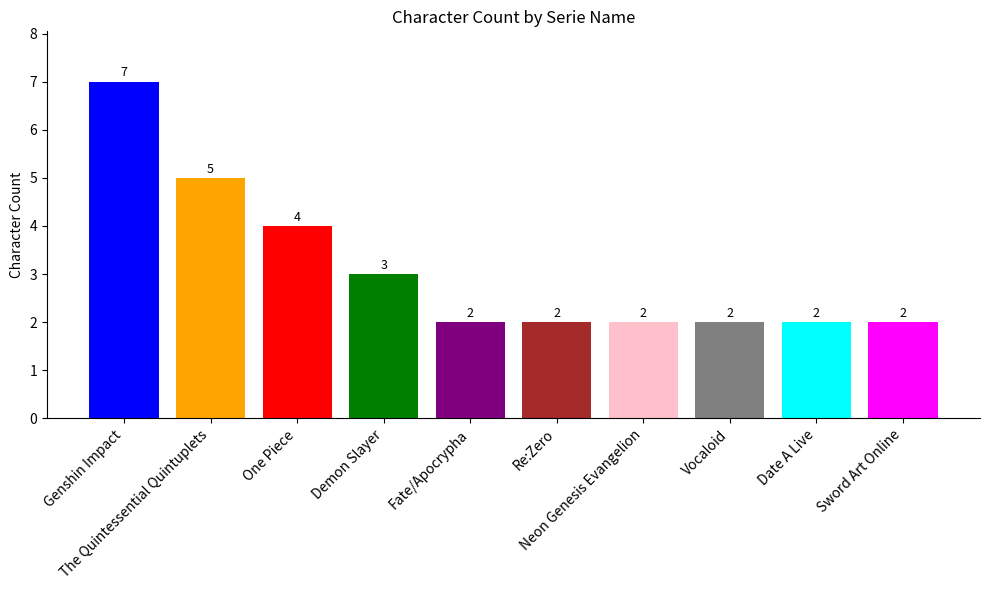

What is the sum of all values?

31